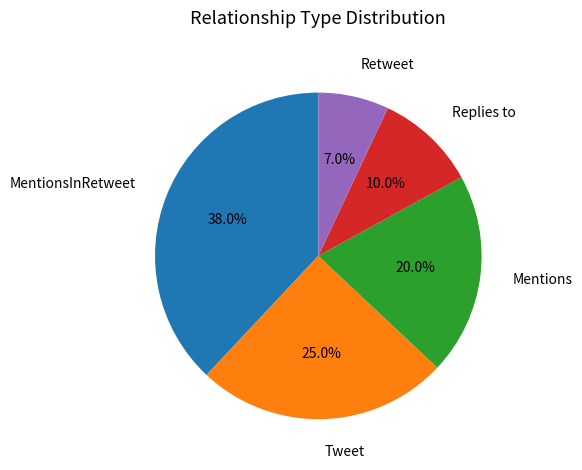

To the nearest percent, what is the average slice percentage?

20%